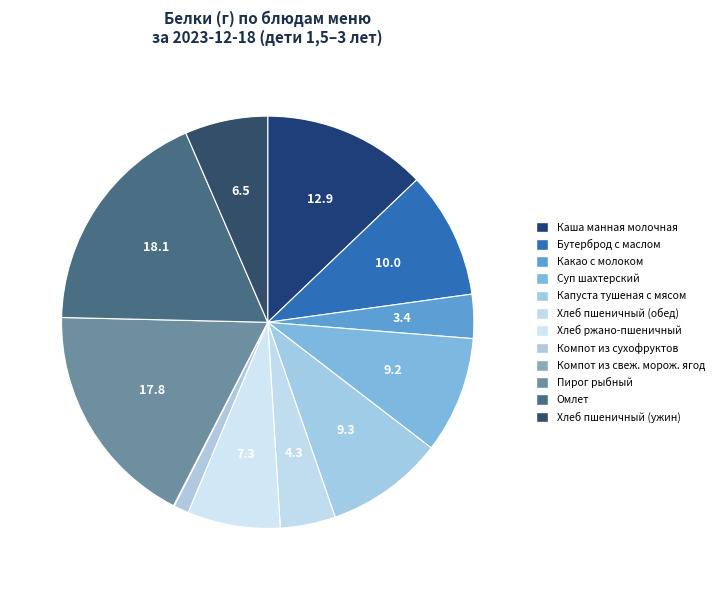

To the nearest percent, what is the difference between the largest and smallest slice percentages?

18%